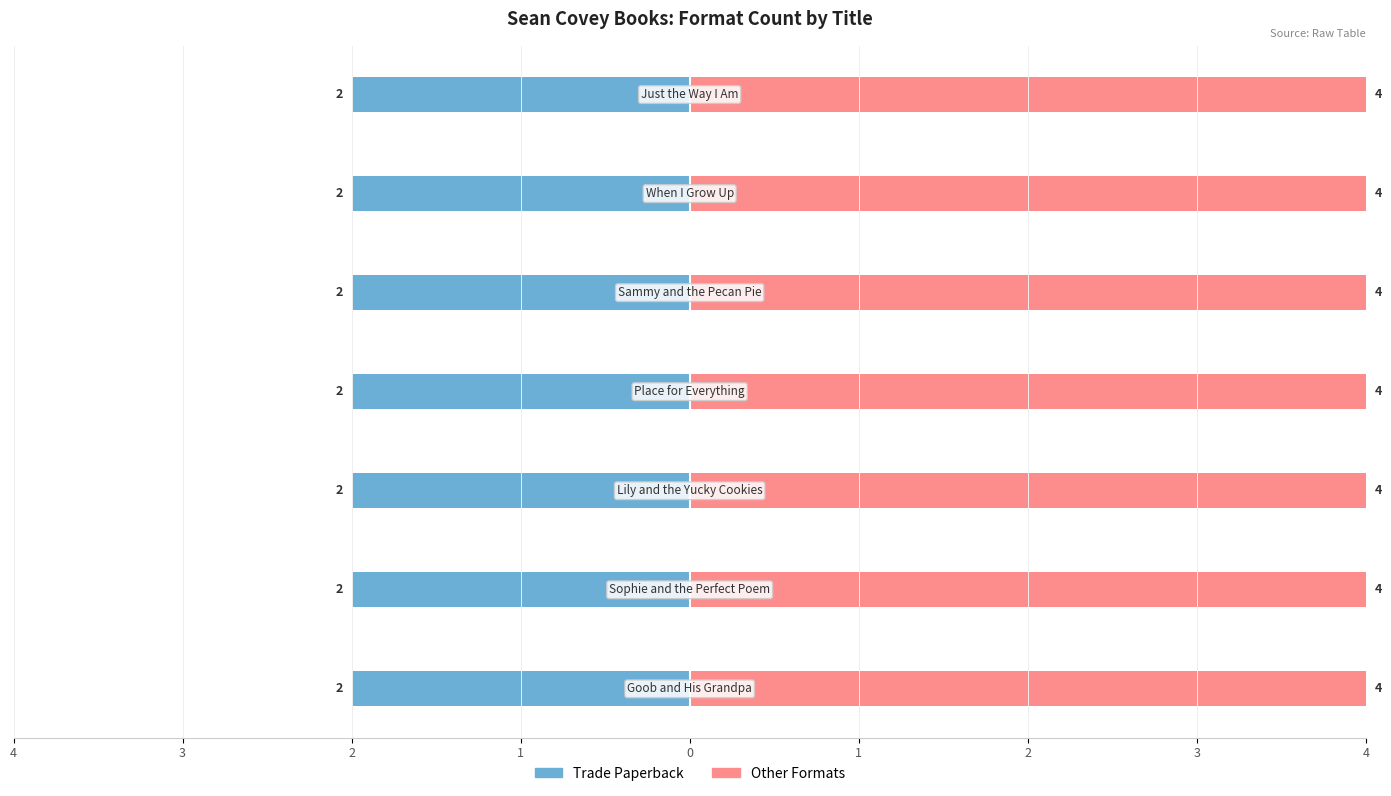

How many categories are shown in the chart?

7